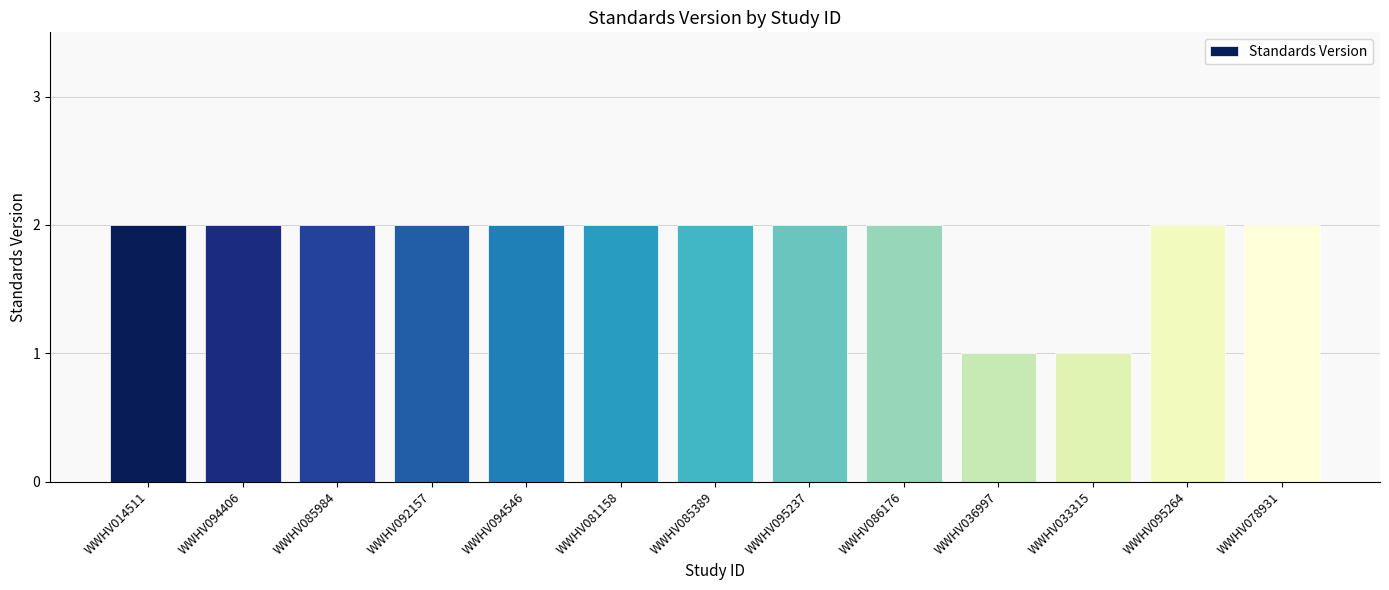

Count the number of categories in the chart.

13